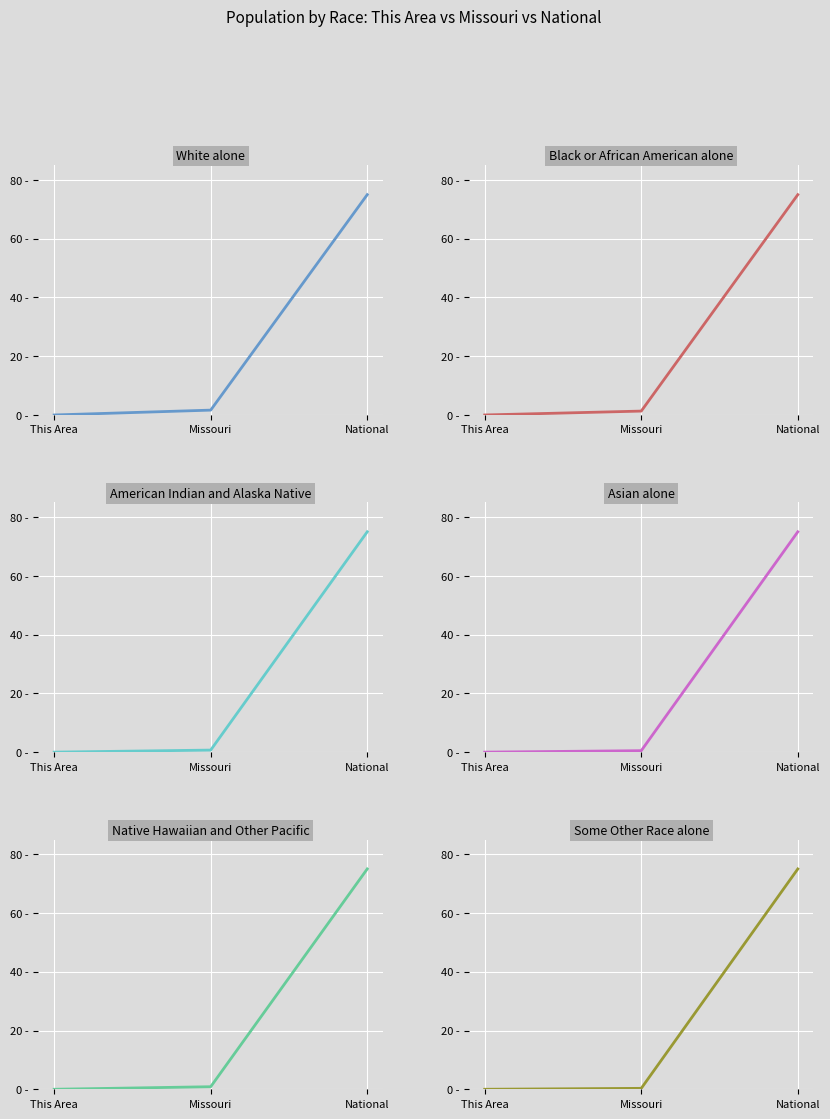

What is the difference between the maximum and minimum values in the Some Other Race alone series?

75.0